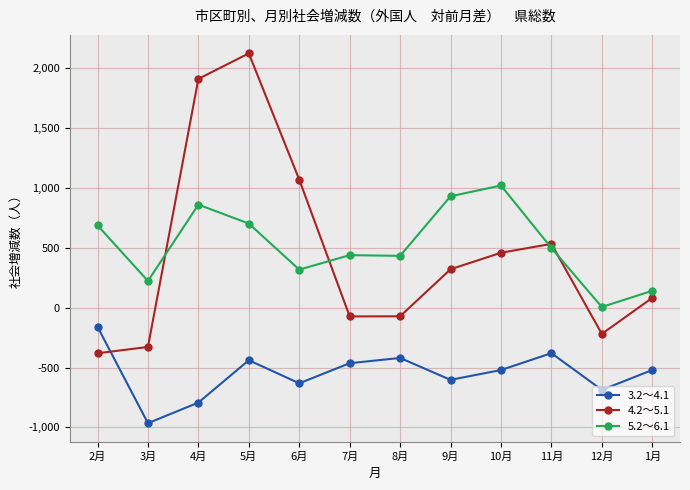

True or false: 3.2～4.1 has more than 0 points higher than both neighbors.

True